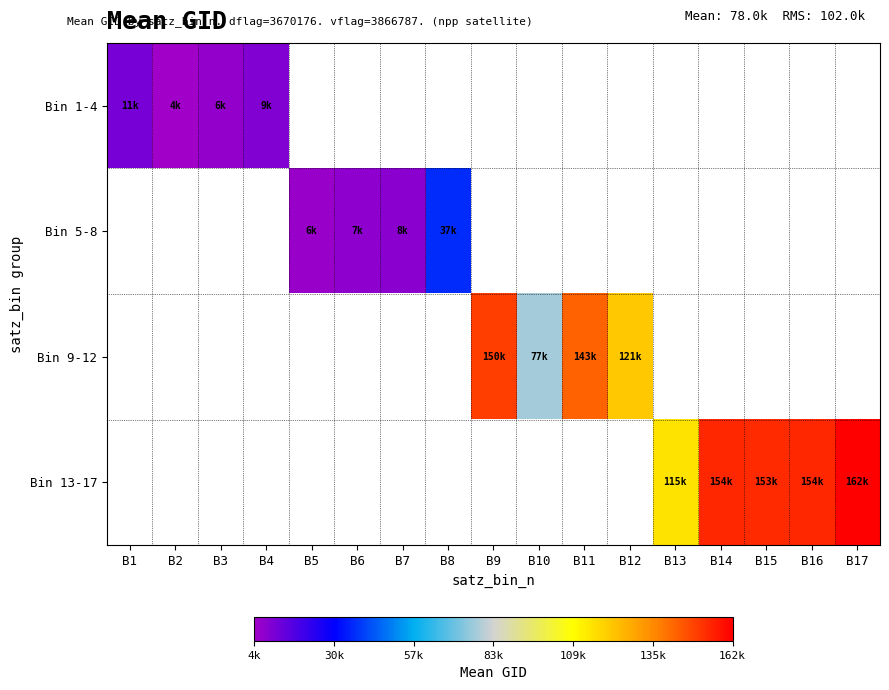

Is the value of Bin 1-4 at B14 greater than the value of Bin 13-17 at B2?

No